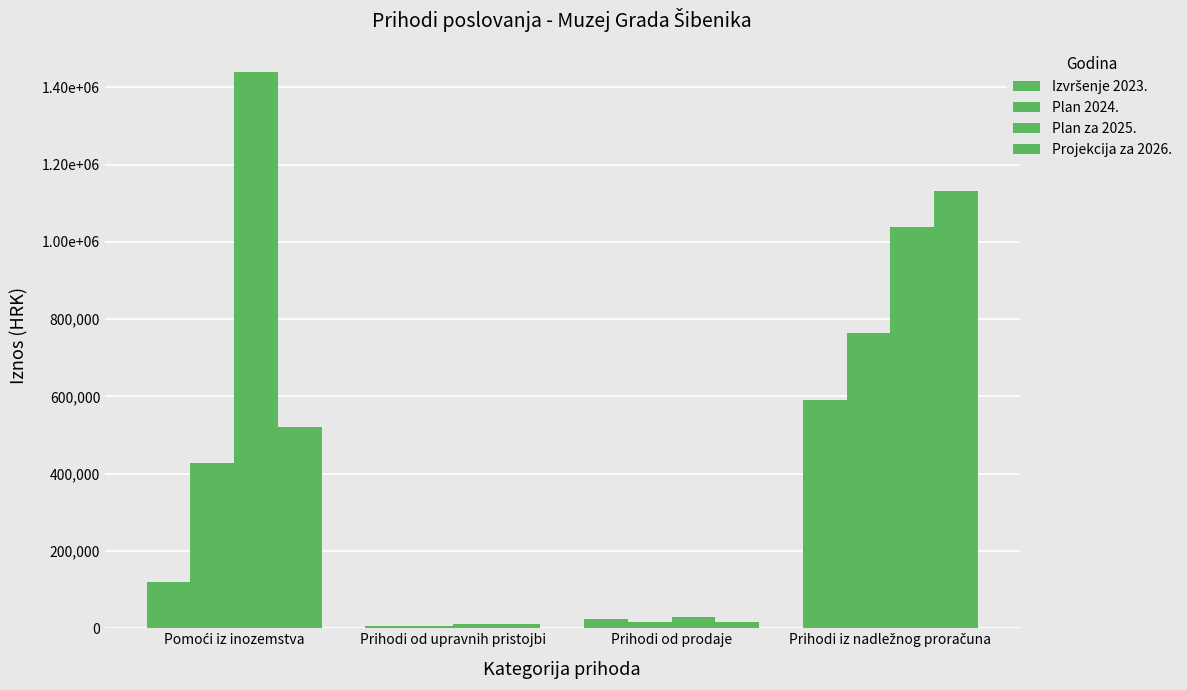

Does the chart contain stacked bars?

No